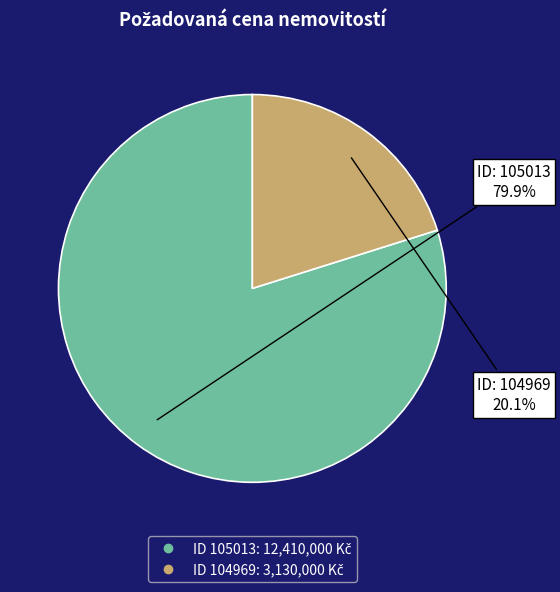

Is there a majority slice in this chart?

Yes